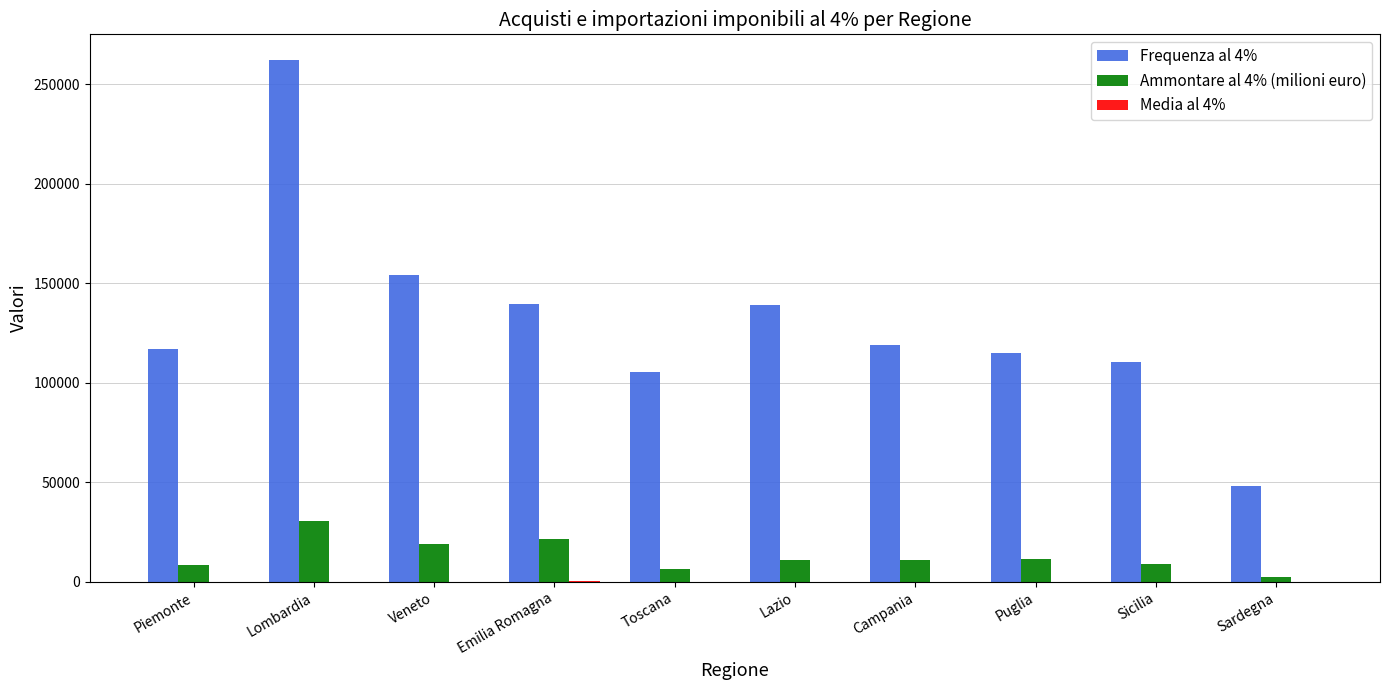

What is the maximum value shown in the chart?

262003.0